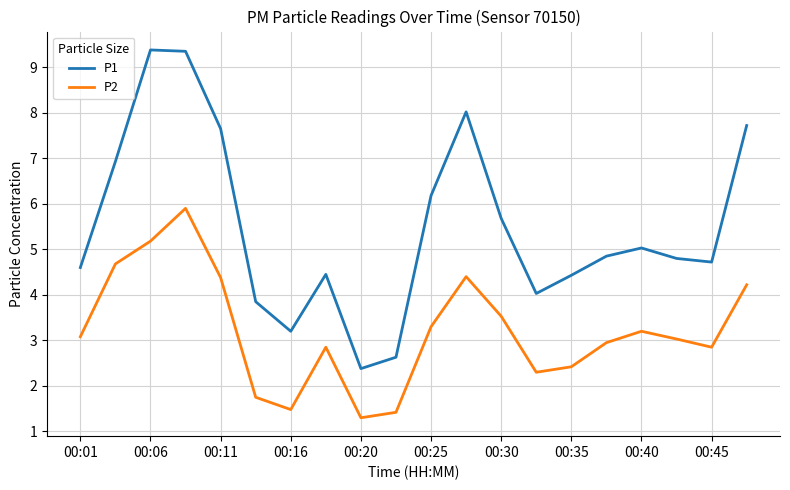

What is the difference between the maximum and minimum values in the P1 series?

7.0